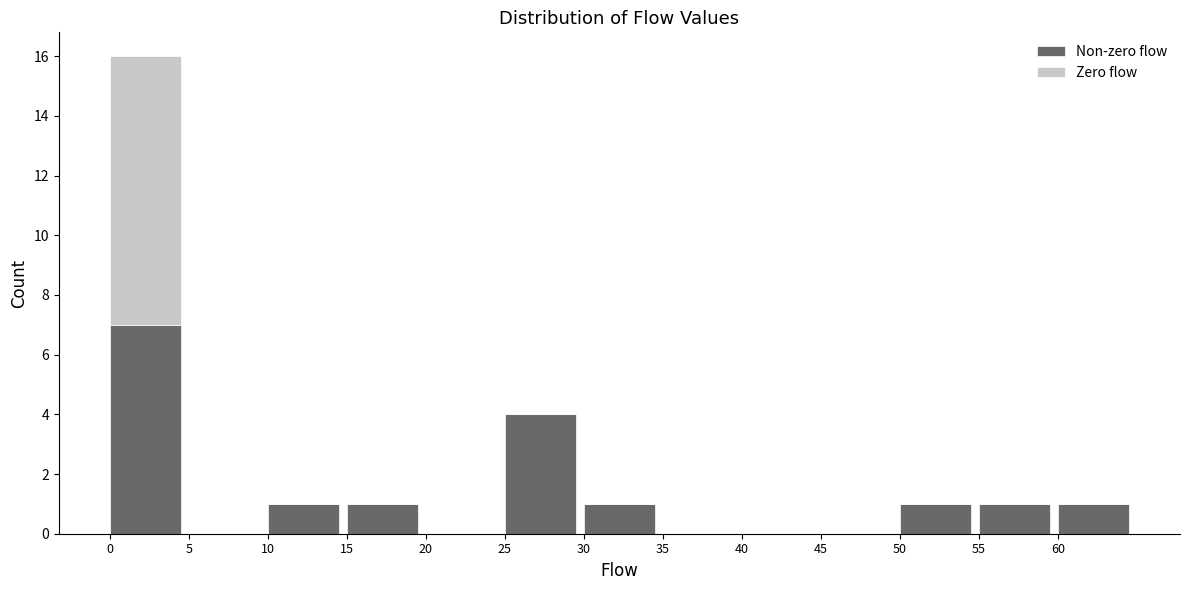

Reading left to right, transcribe the values for Non-zero flow.

0=7	5=0	10=1	15=1	20=0	25=4	30=1	35=0	40=0	45=0	50=1	55=1	60=1